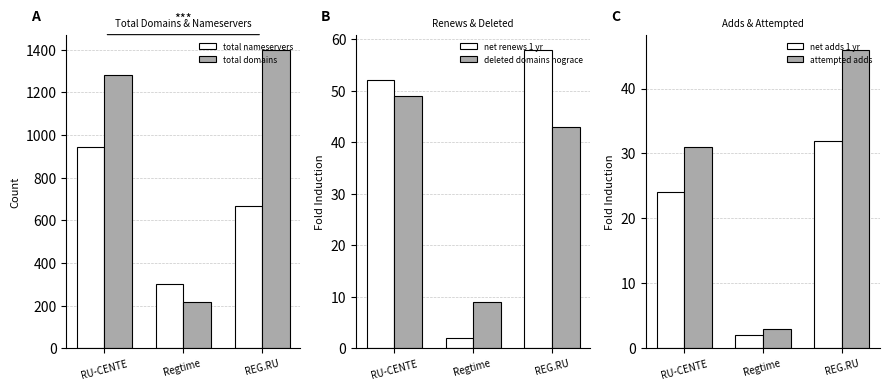

At which category is the sum across all series the highest?

RU-CENTE